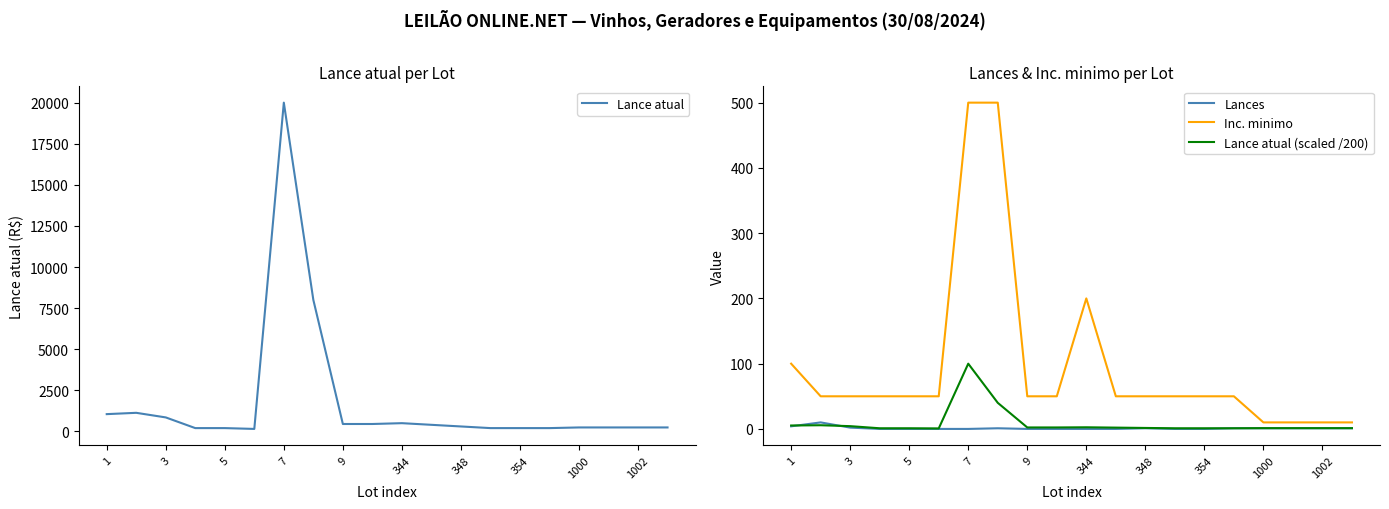

How many data points does each series have?

20